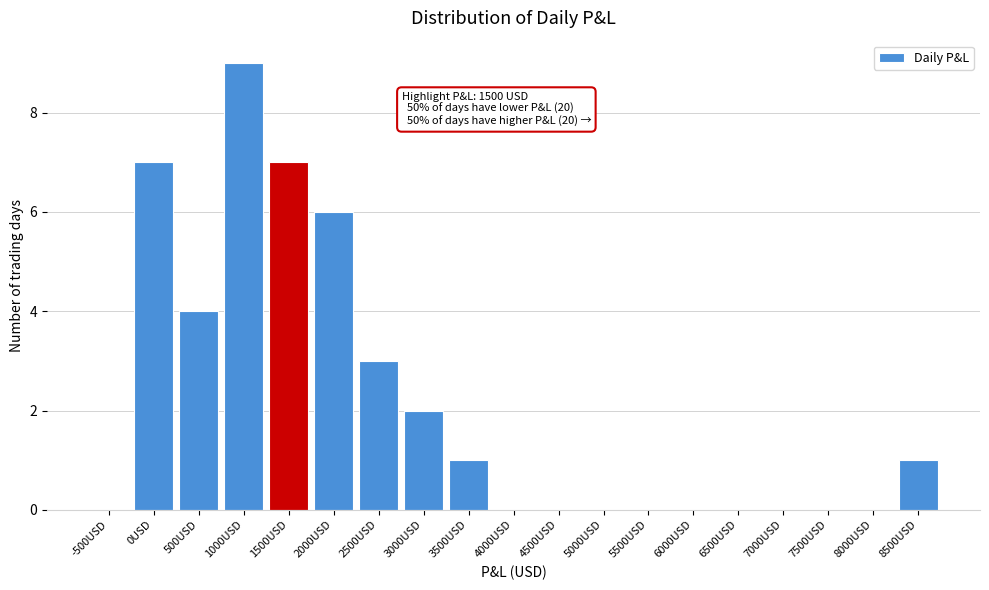

Reading left to right, list all the values displayed in this chart.

-500USD=0	0USD=7	500USD=4	1000USD=9	1500USD=7	2000USD=6	2500USD=3	3000USD=2	3500USD=1	4000USD=0	4500USD=0	5000USD=0	5500USD=0	6000USD=0	6500USD=0	7000USD=0	7500USD=0	8000USD=0	8500USD=1